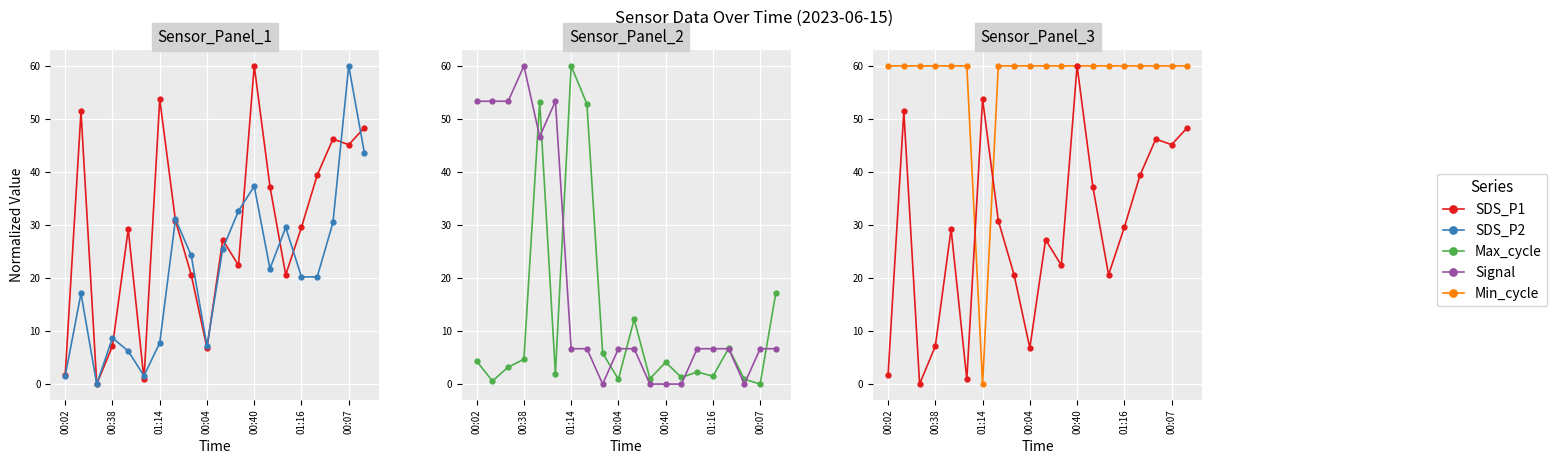

The Max_cycle series shows 0.7 at 01:16. True or false?

False